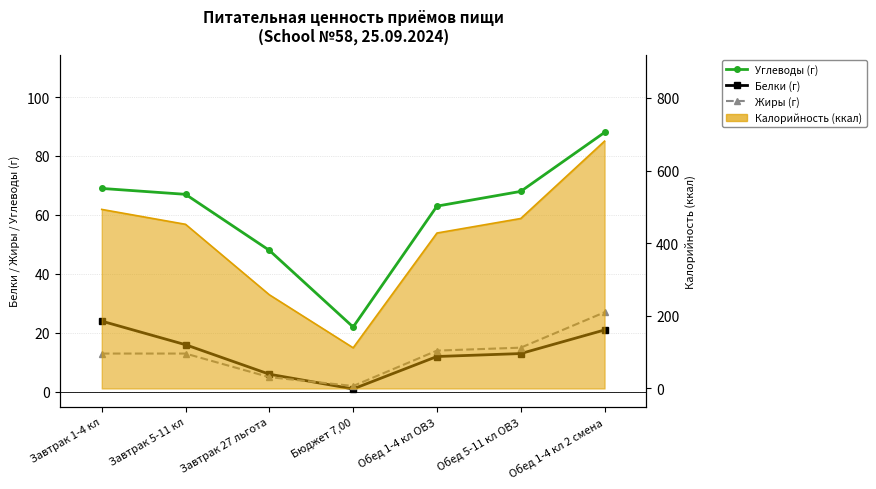

True or false: Жиры (г) and Углеводы (г) cross at least once.

False